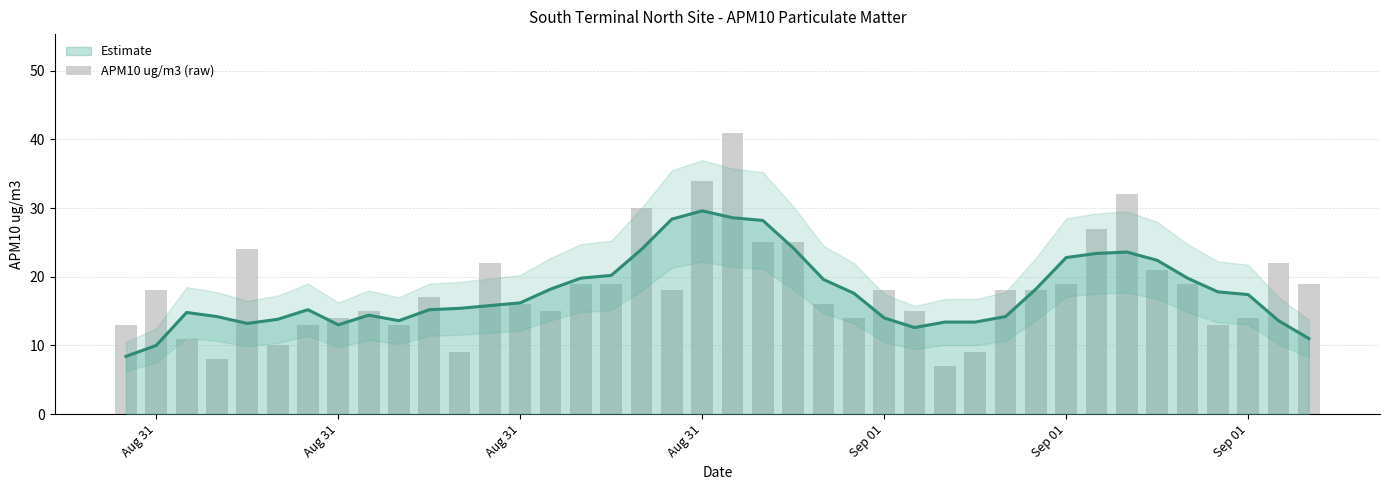

Does the chart contain any negative values?

No